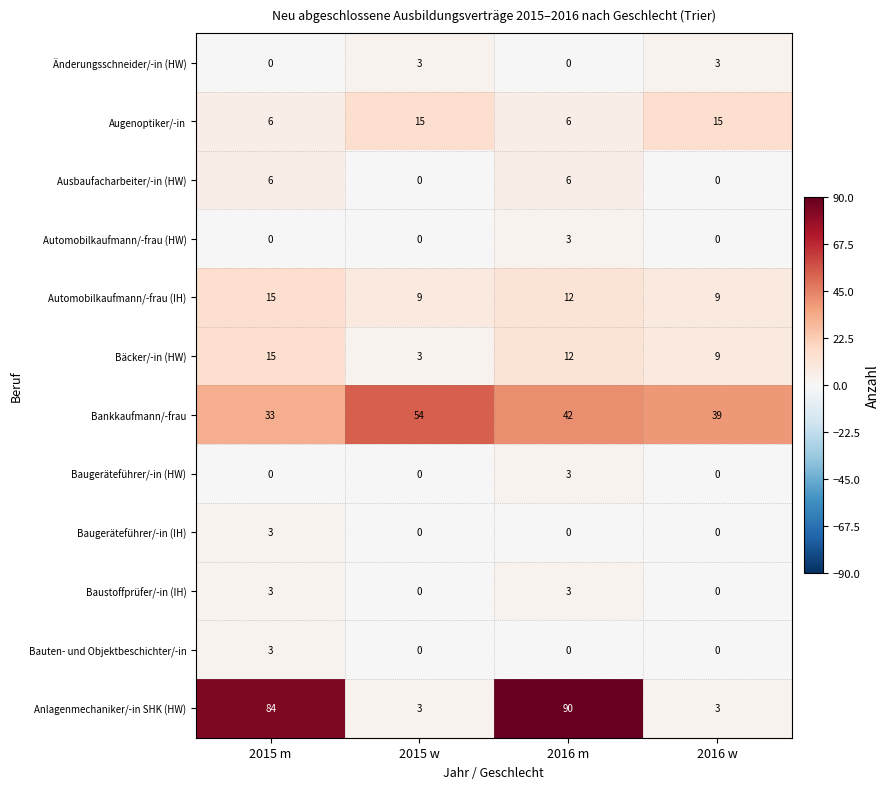

At which category is the sum across all series the highest?

2016 m